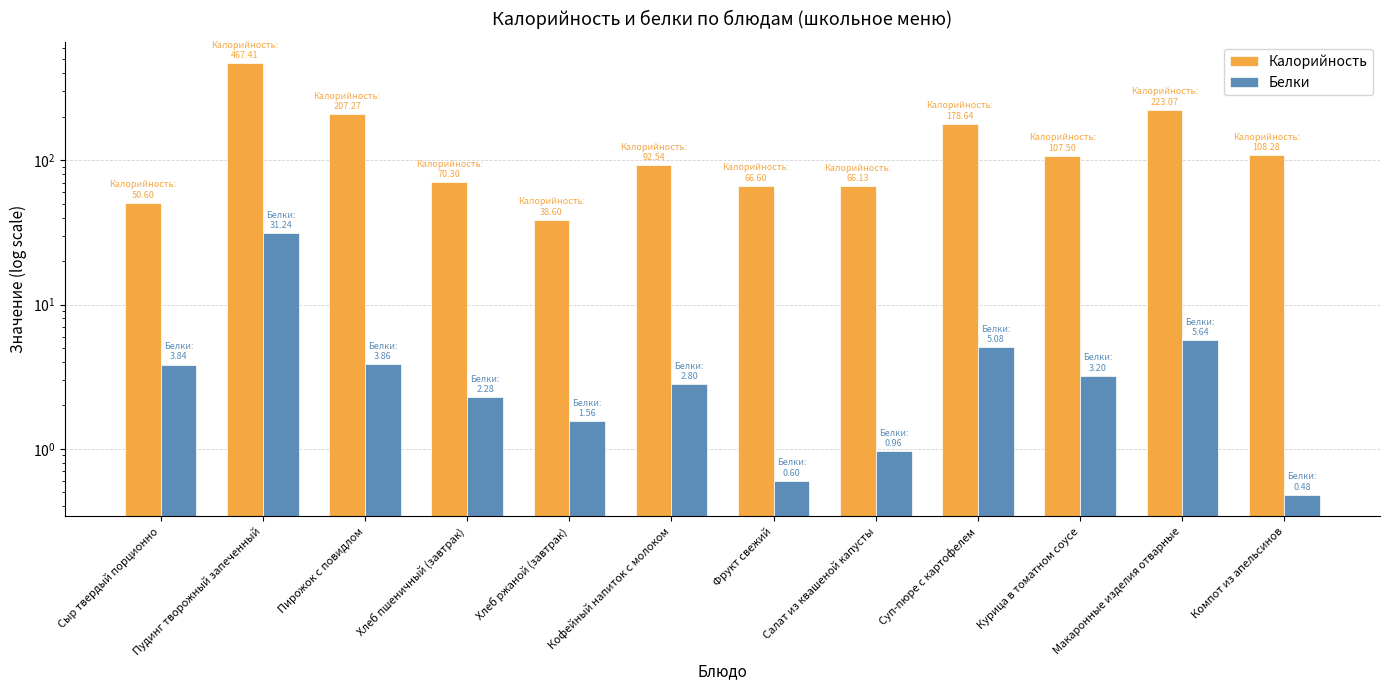

Is the value of Белки at Сыр твердый порционно greater than the value of Калорийность at Хлеб ржаной (завтрак)?

No